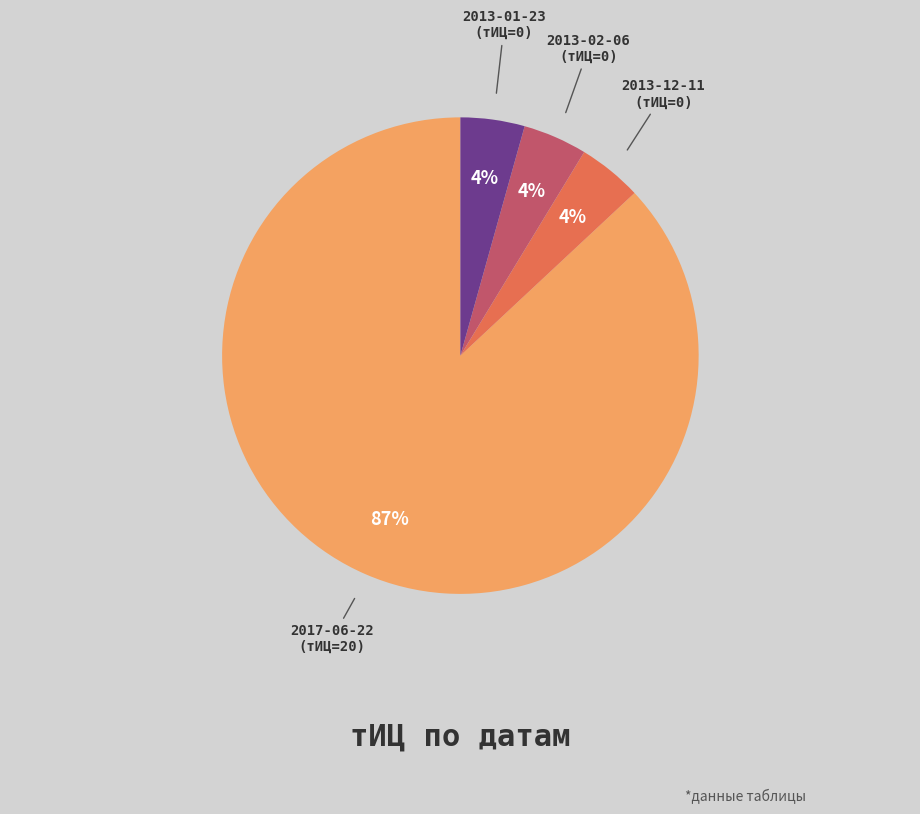

Is there a majority slice in this chart?

Yes